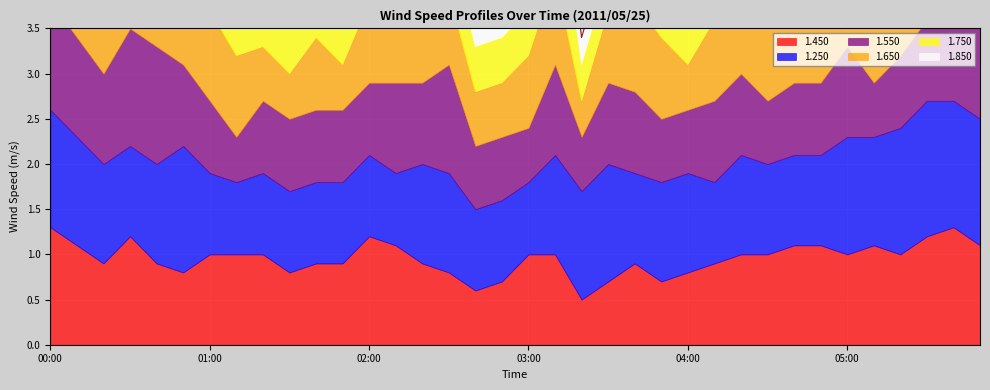

How many interior local peaks does the 1.550 series have?

4